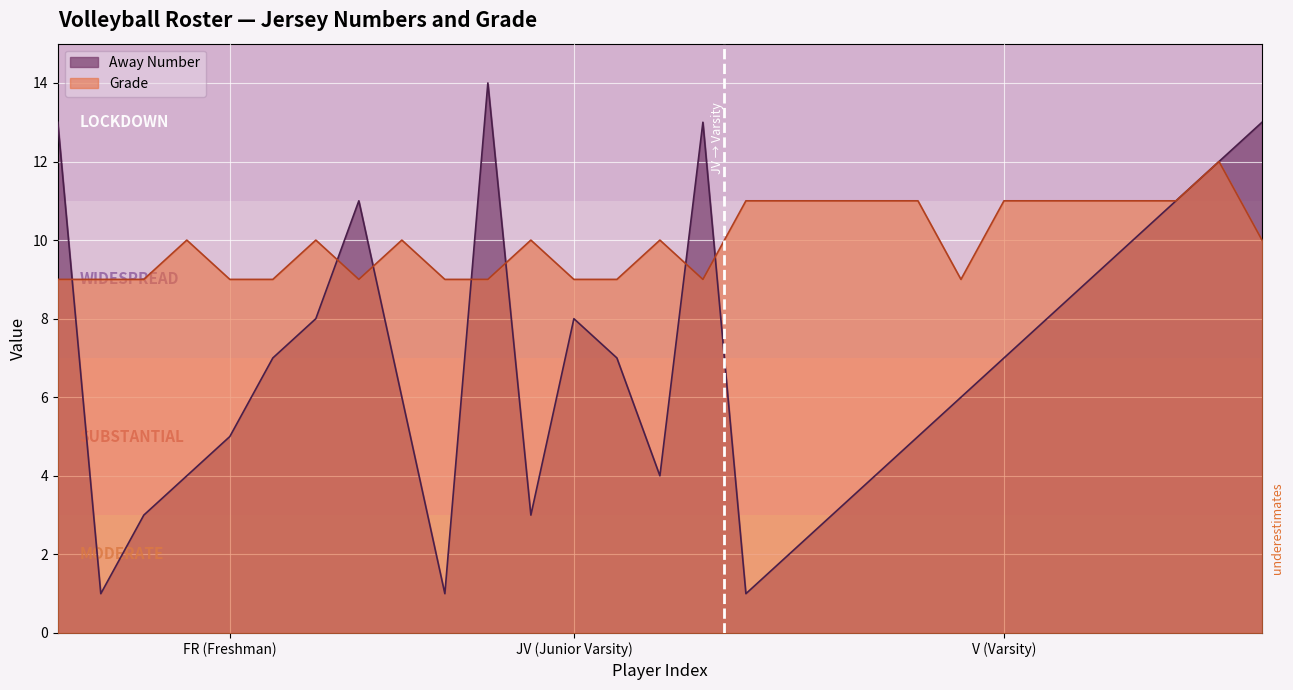

What is the label of the 29th point from the right?

13